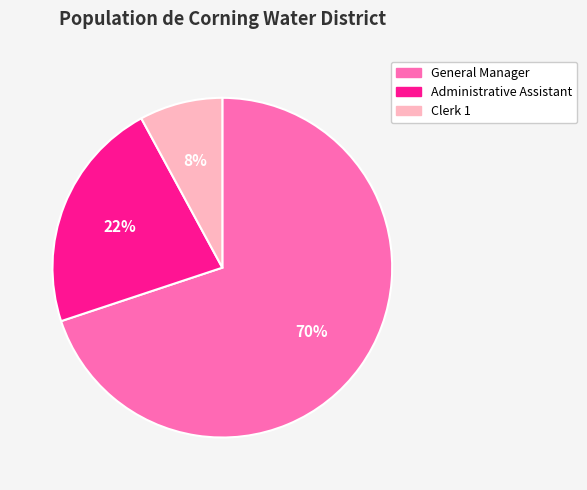

Do General Manager and Administrative Assistant together represent more than half of the pie?

Yes